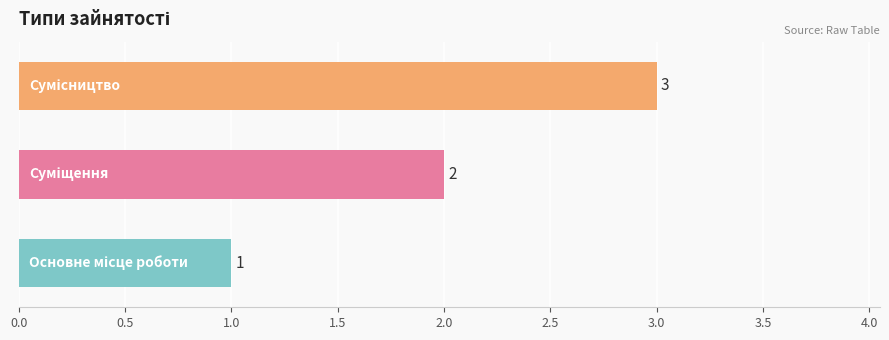

What is the sum of all values?

6